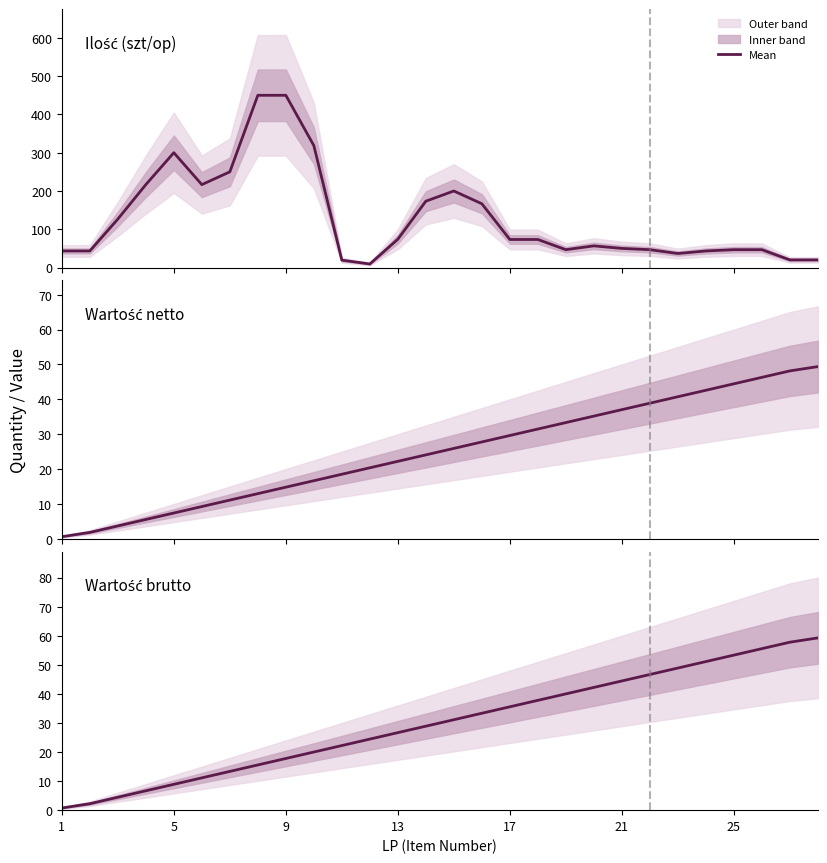

List the series in order of their peak value, lowest first.

Wartość netto, Wartość brutto, Ilość